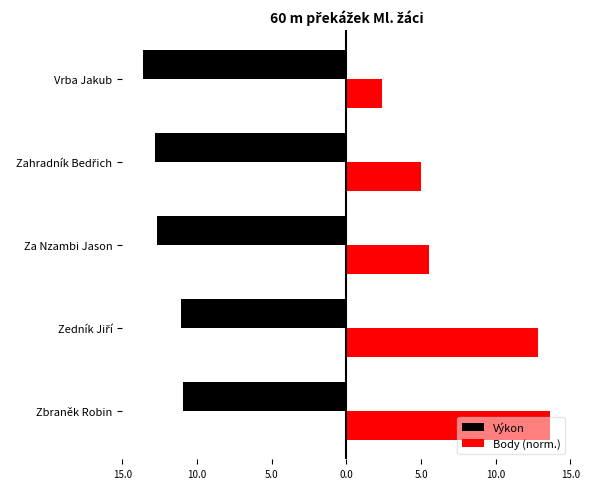

The value of Body (norm.) at Za Nzambi Jason is 2.6. True or false?

False